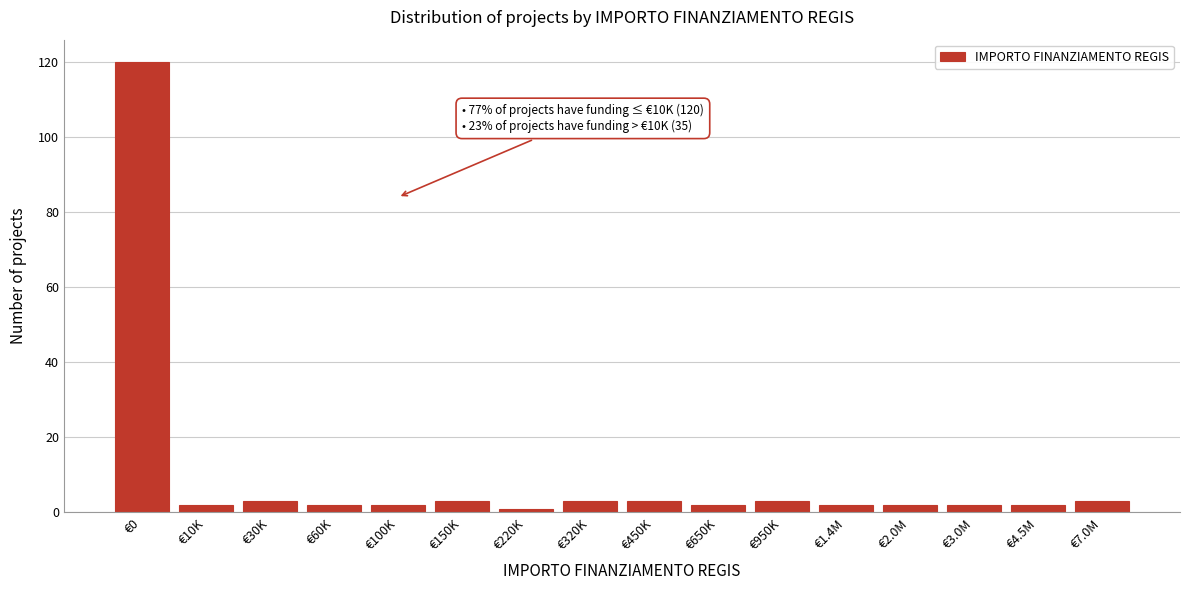

Reading left to right, extract all data points from this chart.

120	2	3	2	2	3	1	3	3	2	3	2	2	2	2	3